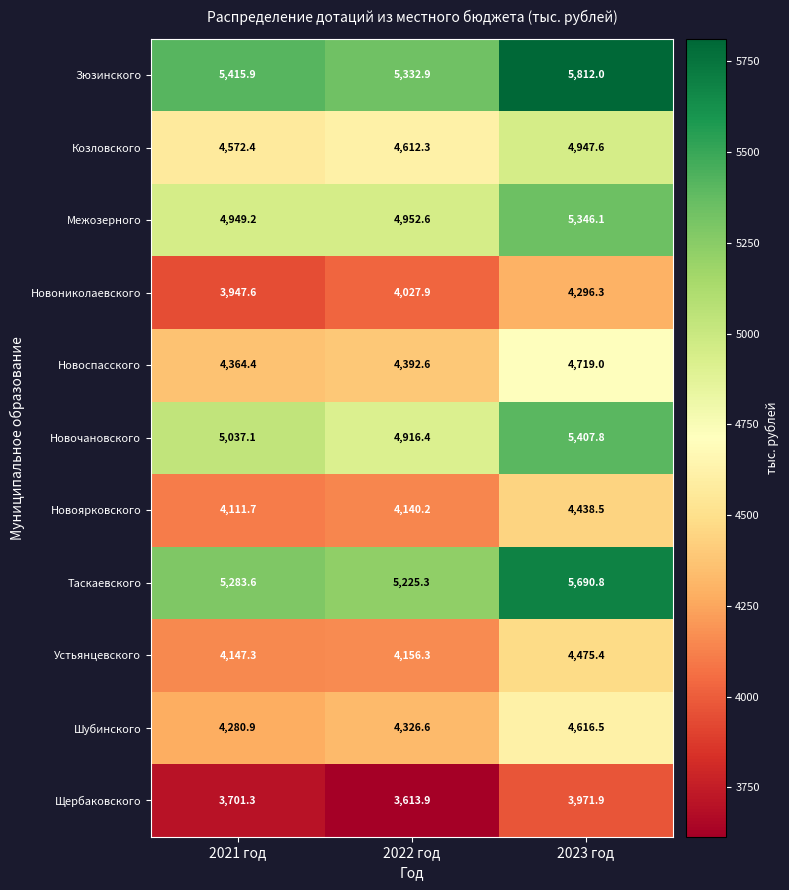

What is the sum of the Козловского values at 2021 год and 2022 год?

9184.7